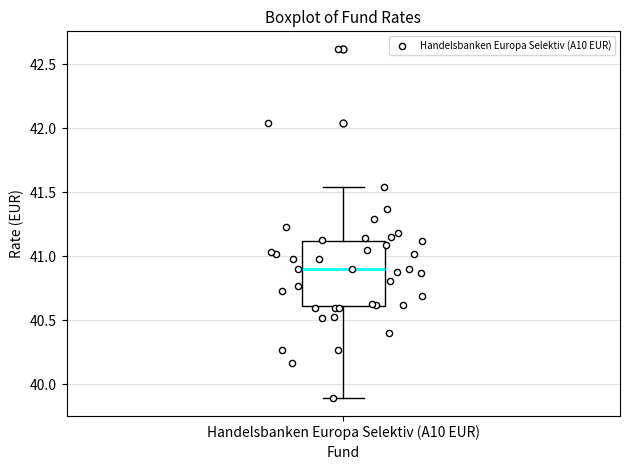

Transcribe this box plot: give where the median line is, the range the box spans, and where the two whiskers end, as read against the y-axis. The values are not printed on the chart, so give them approximately, as read against the axis.

median 40.90, box 40.60 to 41.10, whiskers 39.90 to 41.55